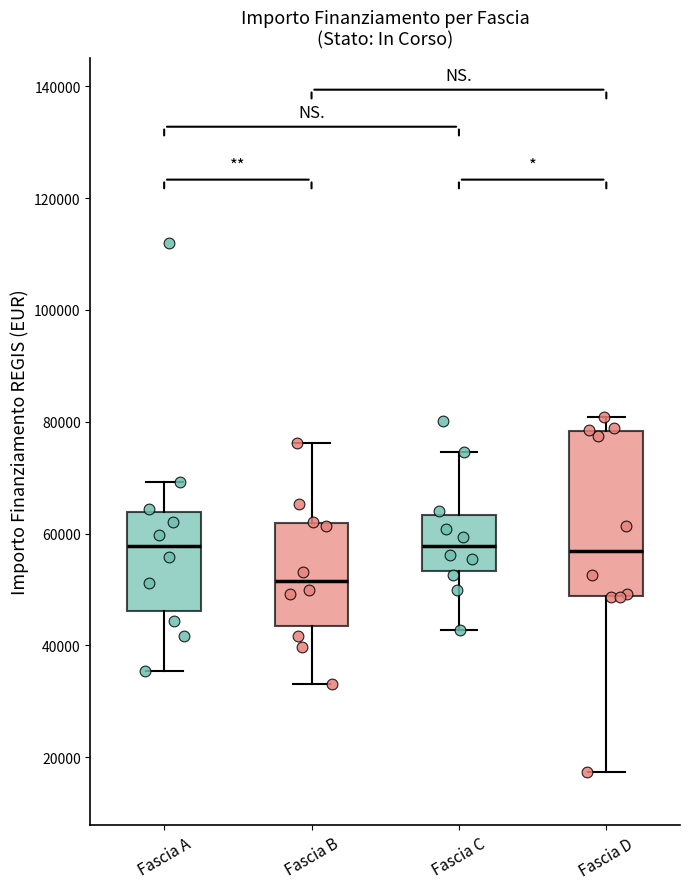

Reading left to right, transcribe this box plot: for each box, give where its median line is, the range the box spans, and where its two whiskers end, as read against the y-axis. The values are not printed on the chart, so give them approximately, as read against the axis.

Fascia A: median 58000, box 46000 to 64000, whiskers 36000 to 70000
Fascia B: median 52000, box 44000 to 62000, whiskers 32000 to 76000
Fascia C: median 58000, box 54000 to 64000, whiskers 42000 to 74000
Fascia D: median 56000, box 48000 to 78000, whiskers 18000 to 80000